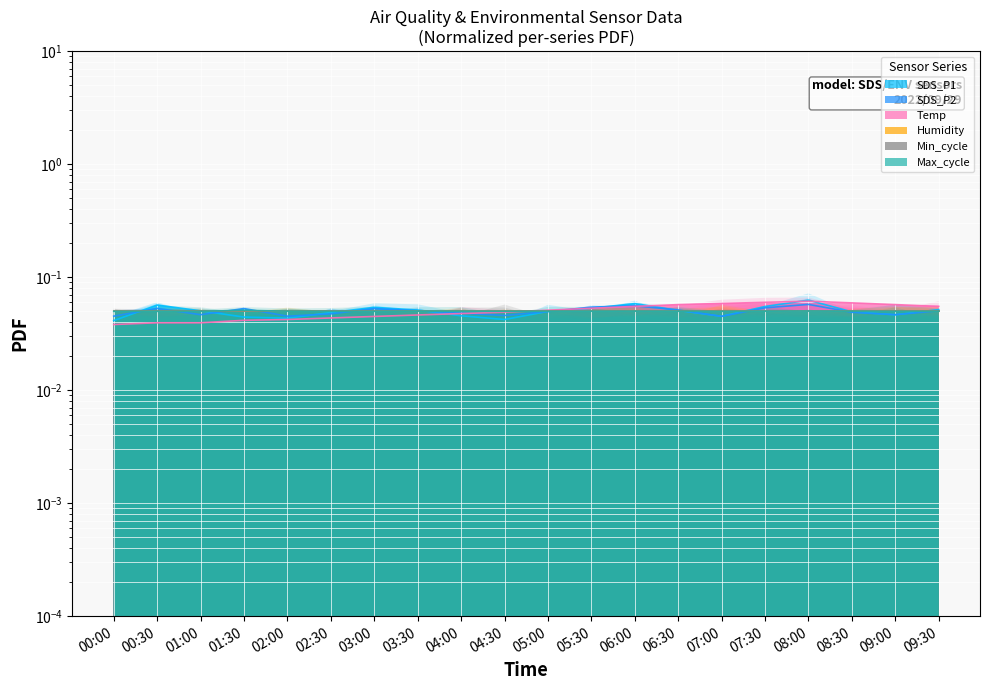

What is the sum of all SDS_P2 values?

1.0